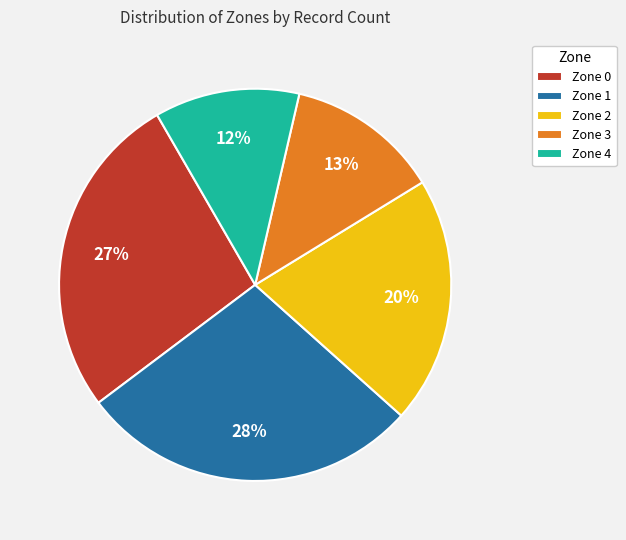

To the nearest percent, what portion does Zone 4 represent?

12%